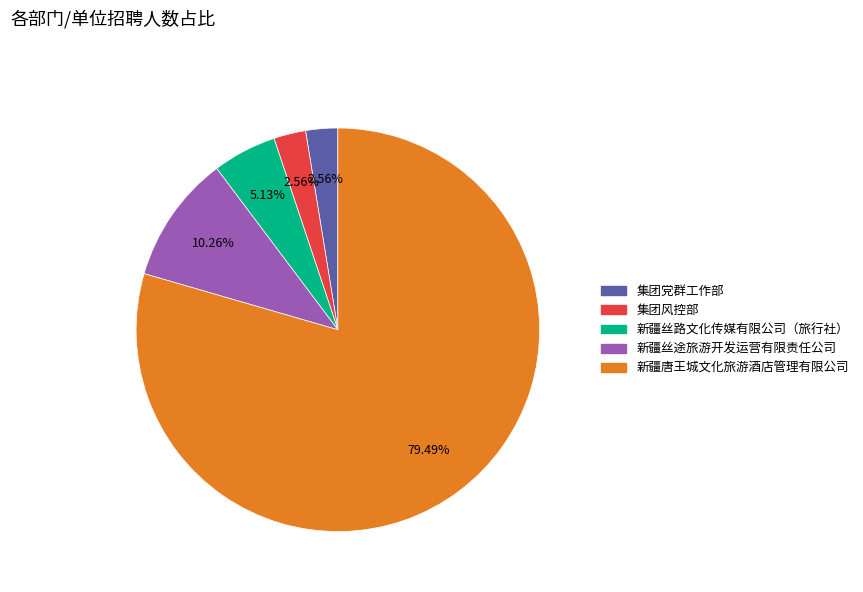

Do 新疆丝路文化传媒有限公司（旅行社） and 新疆唐王城文化旅游酒店管理有限公司 together represent more than half of the pie?

Yes